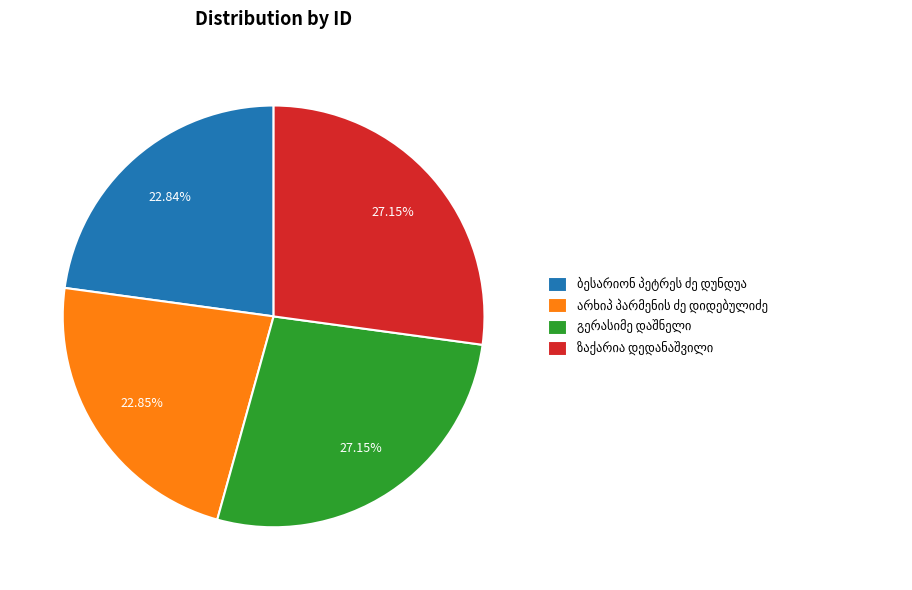

Does any single category account for the majority?

No